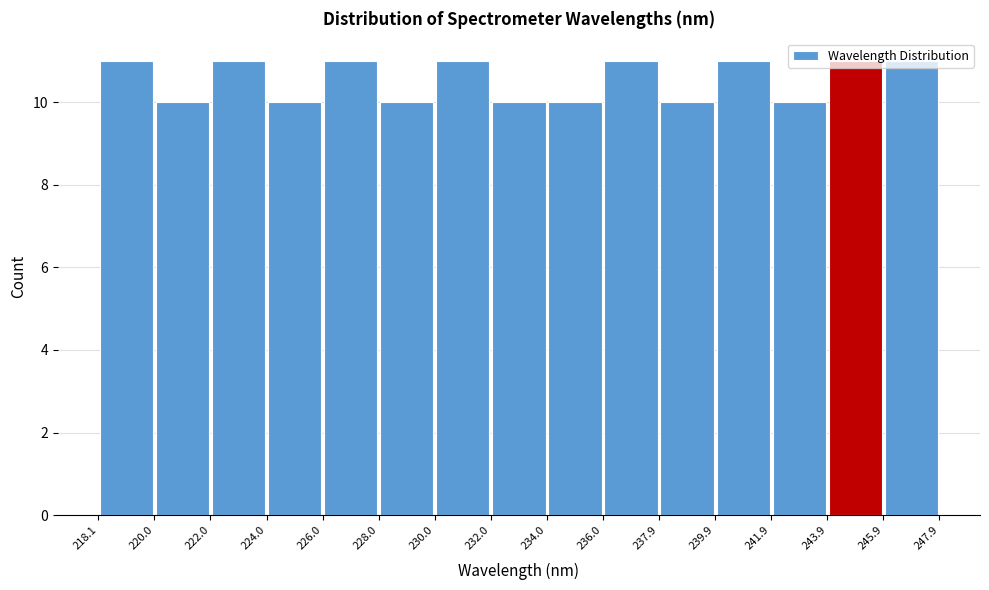

What is the height of the bar covering 224.0 to 226.0 on the x-axis? The values are not printed on the chart, so give them approximately, as read against the axis.

10